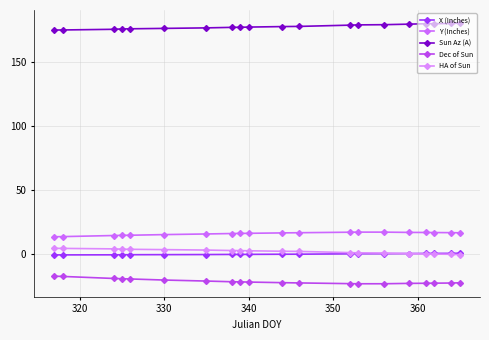

What is the greatest value displayed?

180.9